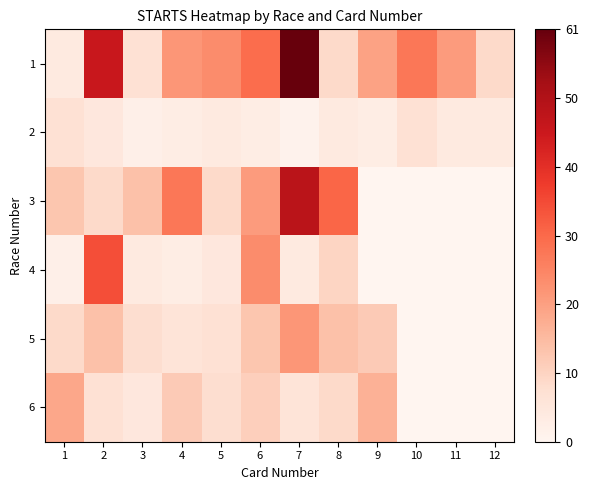

Rank the series at 4 from lowest to highest value.

2, 4, 5, 6, 1, 3